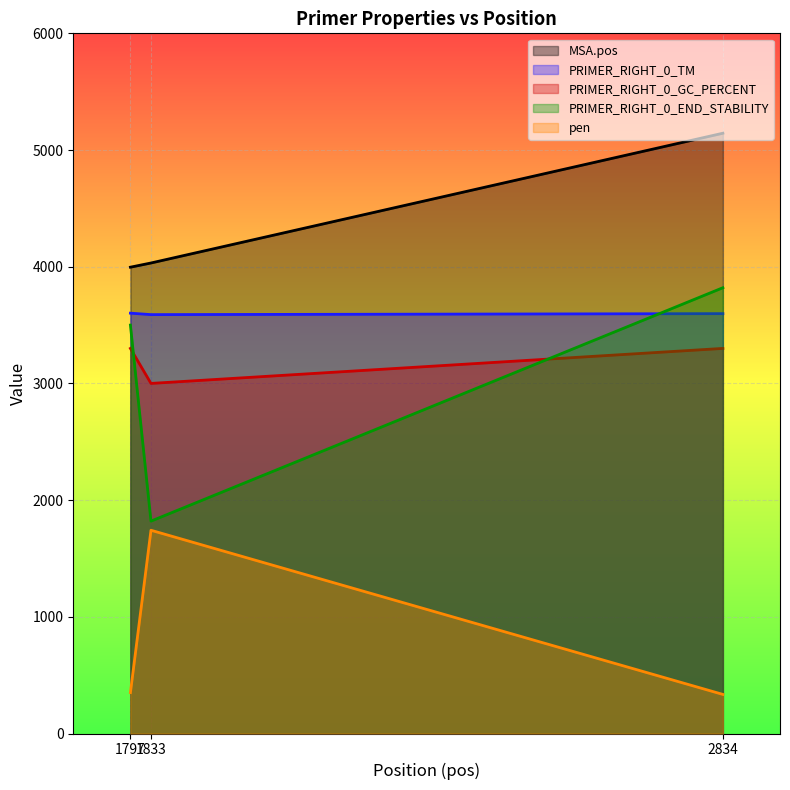

Reading right to left, what are all the values shown in this chart?

MSA.pos: 5144.0	4032.0	3996.0
PRIMER_RIGHT_0_TM: 3598.0	3589.6	3602.1
PRIMER_RIGHT_0_GC_PERCENT: 3300.0	3000.0	3300.0
PRIMER_RIGHT_0_END_STABILITY: 3820.0	1820.0	3500.0
pen: 335.0	1741.6	350.6